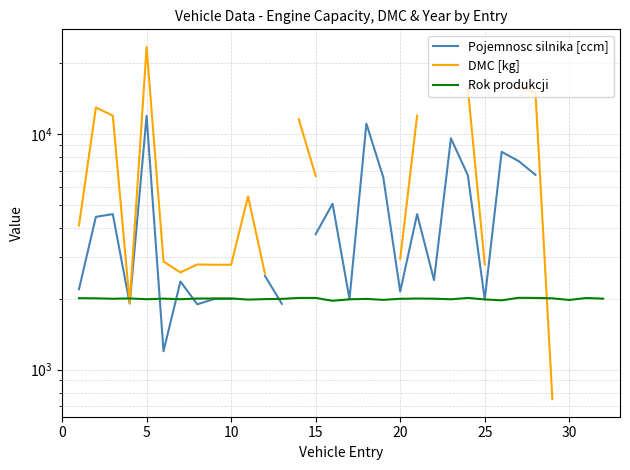

Is it true that Pojemnosc silnika [ccm] equals 590.4 at 25?

False